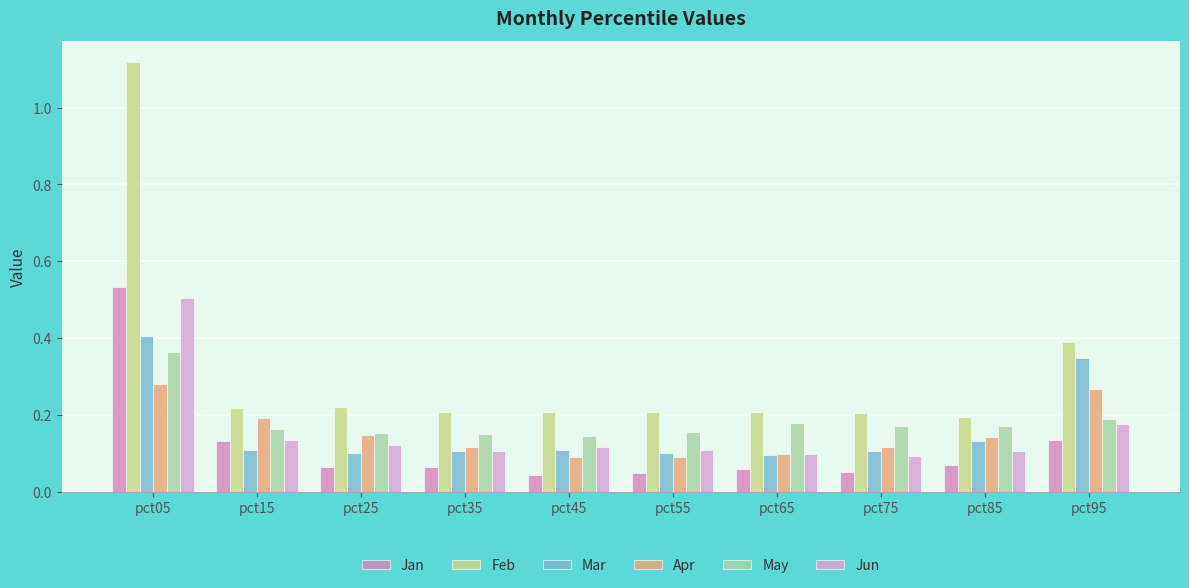

Reading right to left, what are all the values shown in this chart?

Jan: pct95=0.1	pct85=0.1	pct75=0.1	pct65=0.1	pct55=0.0	pct45=0.0	pct35=0.1	pct25=0.1	pct15=0.1	pct05=0.5
Feb: pct95=0.4	pct85=0.2	pct75=0.2	pct65=0.2	pct55=0.2	pct45=0.2	pct35=0.2	pct25=0.2	pct15=0.2	pct05=1.1
Mar: pct95=0.3	pct85=0.1	pct75=0.1	pct65=0.1	pct55=0.1	pct45=0.1	pct35=0.1	pct25=0.1	pct15=0.1	pct05=0.4
Apr: pct95=0.3	pct85=0.1	pct75=0.1	pct65=0.1	pct55=0.1	pct45=0.1	pct35=0.1	pct25=0.1	pct15=0.2	pct05=0.3
May: pct95=0.2	pct85=0.2	pct75=0.2	pct65=0.2	pct55=0.2	pct45=0.1	pct35=0.2	pct25=0.2	pct15=0.2	pct05=0.4
Jun: pct95=0.2	pct85=0.1	pct75=0.1	pct65=0.1	pct55=0.1	pct45=0.1	pct35=0.1	pct25=0.1	pct15=0.1	pct05=0.5